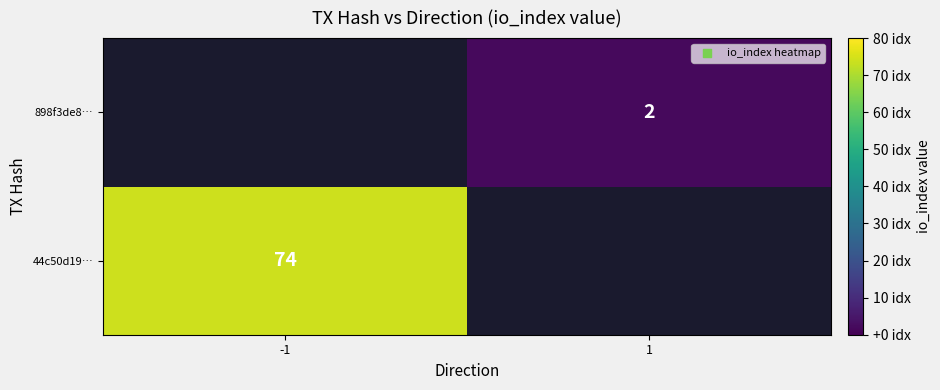

Is it true that 898f3de8… equals 1 at 1?

False